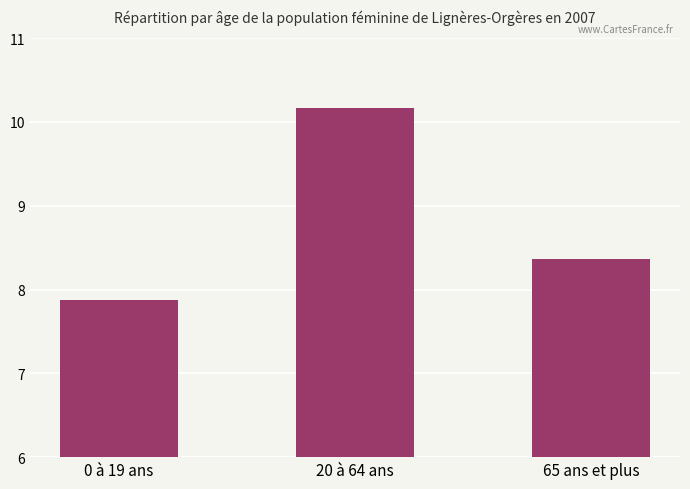

What is the change in value from 20 à 64 ans to 65 ans et plus?

-1.8